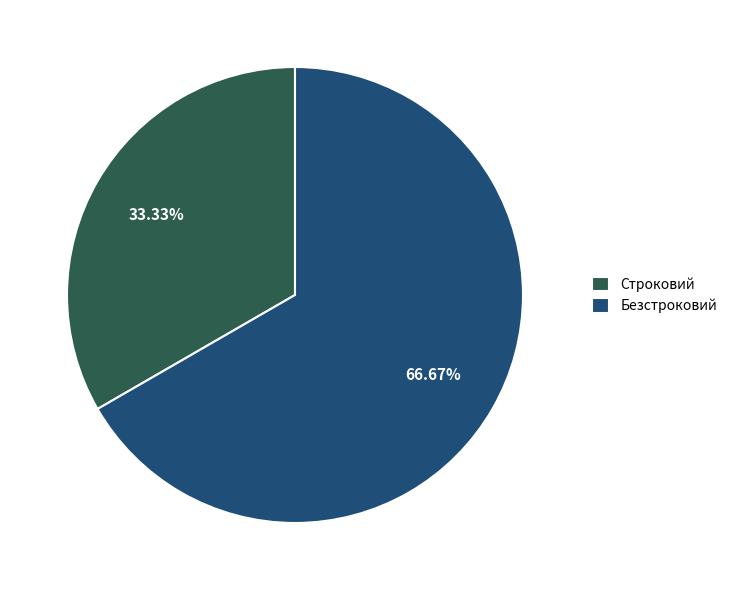

How many segments does this pie chart have?

2